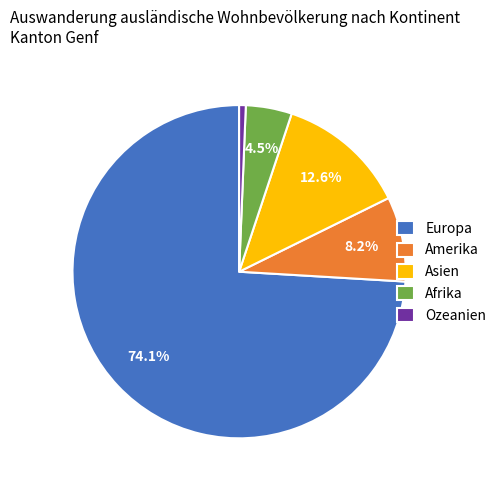

Combined, do Europa and Ozeanien account for over 50%?

Yes